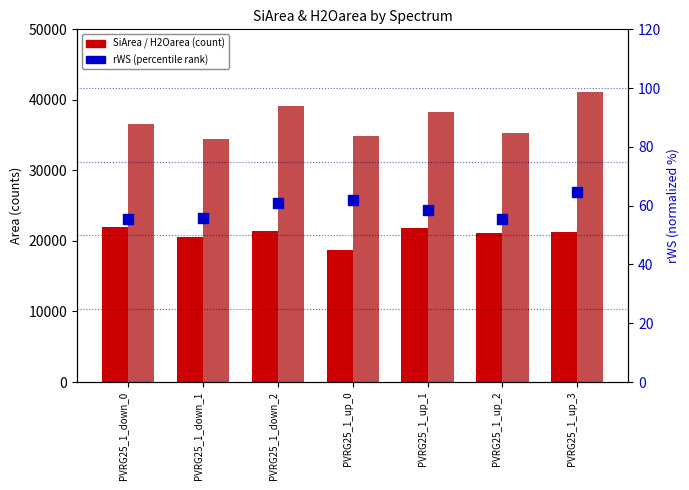

What is the total value across all series at PVRG25_1_up_2?

56562.3